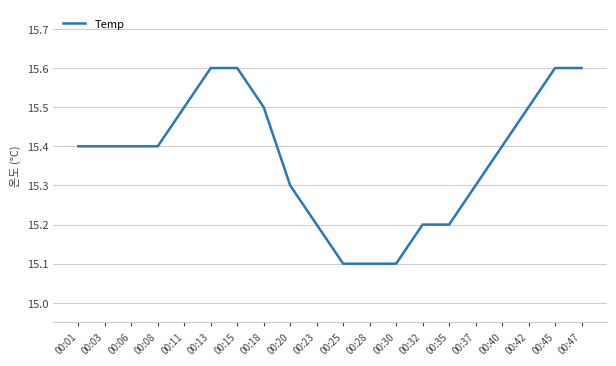

Is it true that the value at 00:40 is 5.2?

False